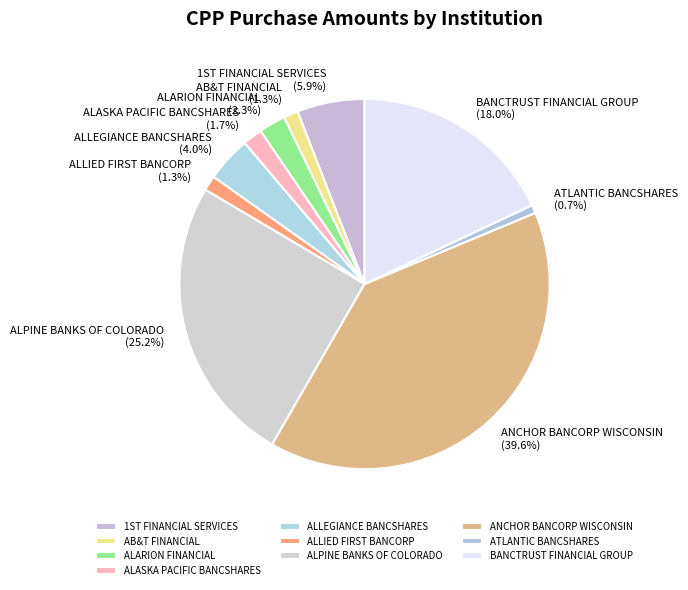

Does any single category account for the majority?

No